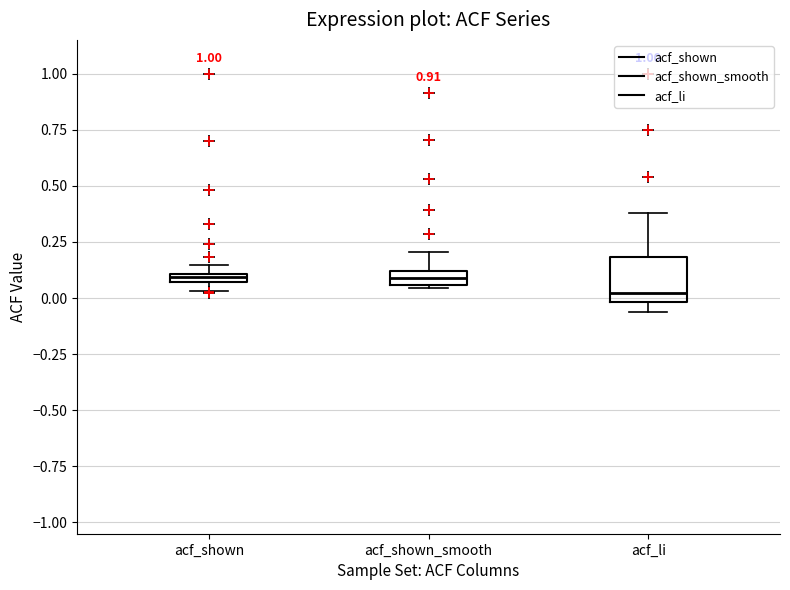

Where is the upper edge of the box for acf_shown_smooth on the y-axis? The values are not printed on the chart, so give them approximately, as read against the axis.

0.10